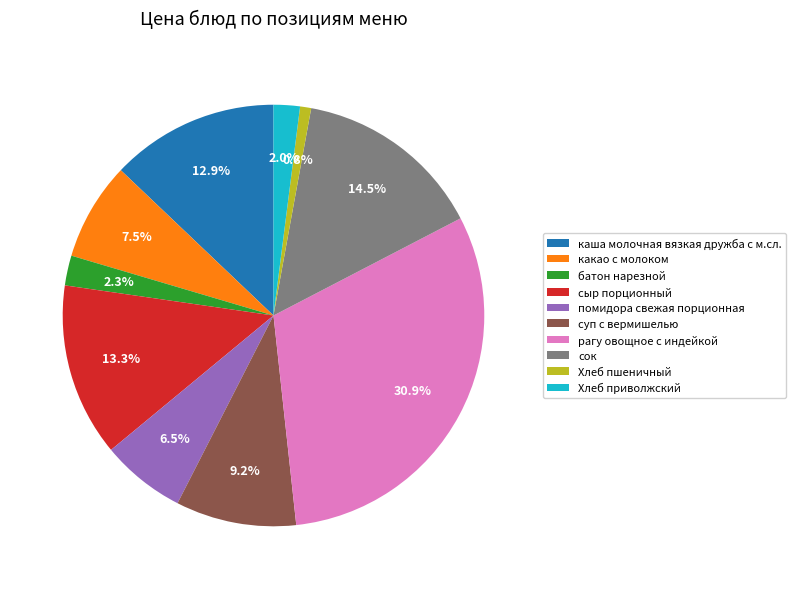

To the nearest percent, what percentage of the pie is сыр порционный?

13%